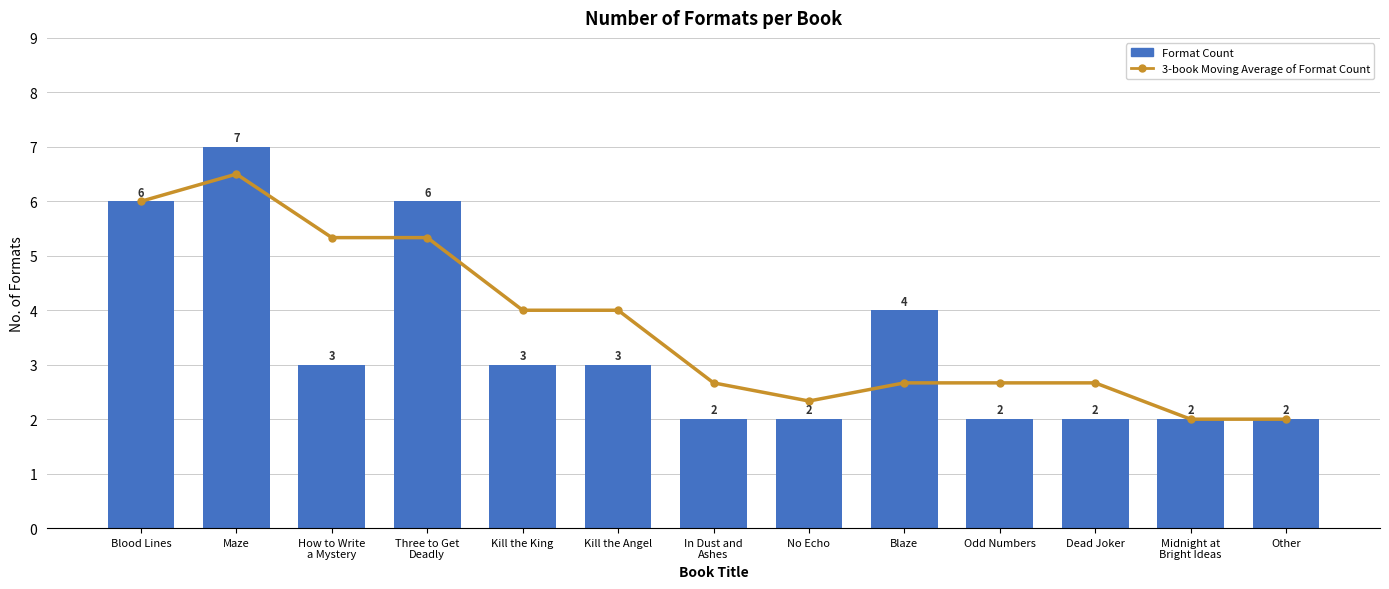

Reading left to right, what are all the values shown in this chart?

3-book Moving Average of Format Count: 6.0	6.5	5.3	5.3	4.0	4.0	2.7	2.3	2.7	2.7	2.7	2.0	2.0
Format Count: 6.0	7.0	3.0	6.0	3.0	3.0	2.0	2.0	4.0	2.0	2.0	2.0	2.0